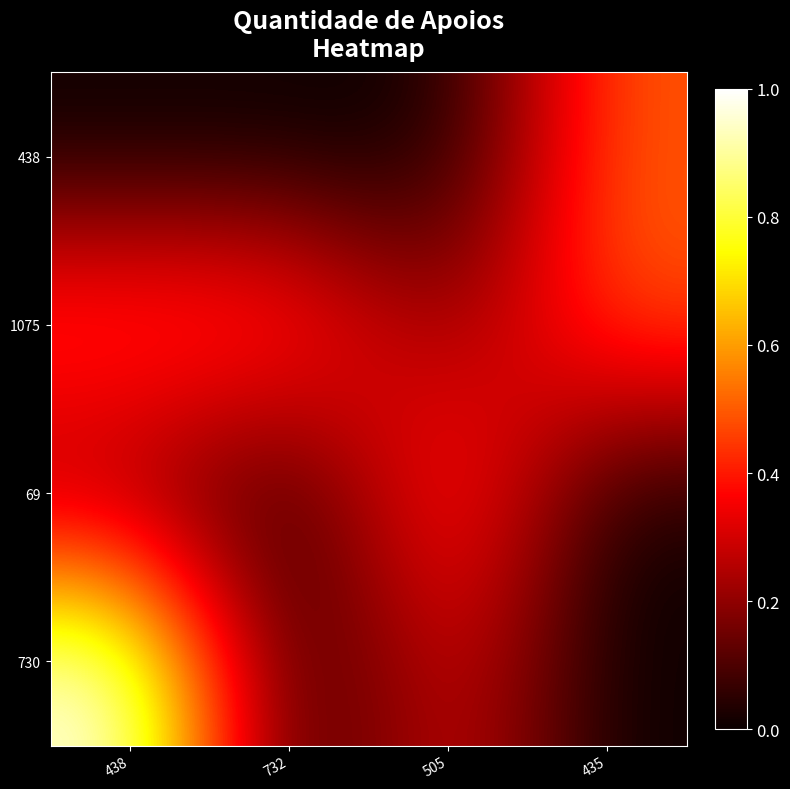

Which has a higher value, 505 or 438?

505